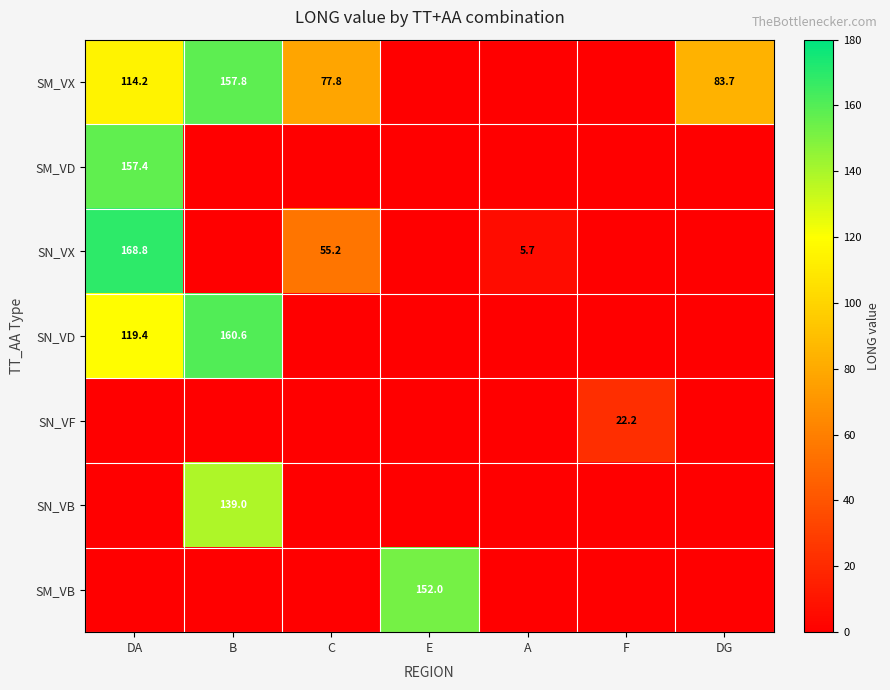

How many data points does each series have?

7